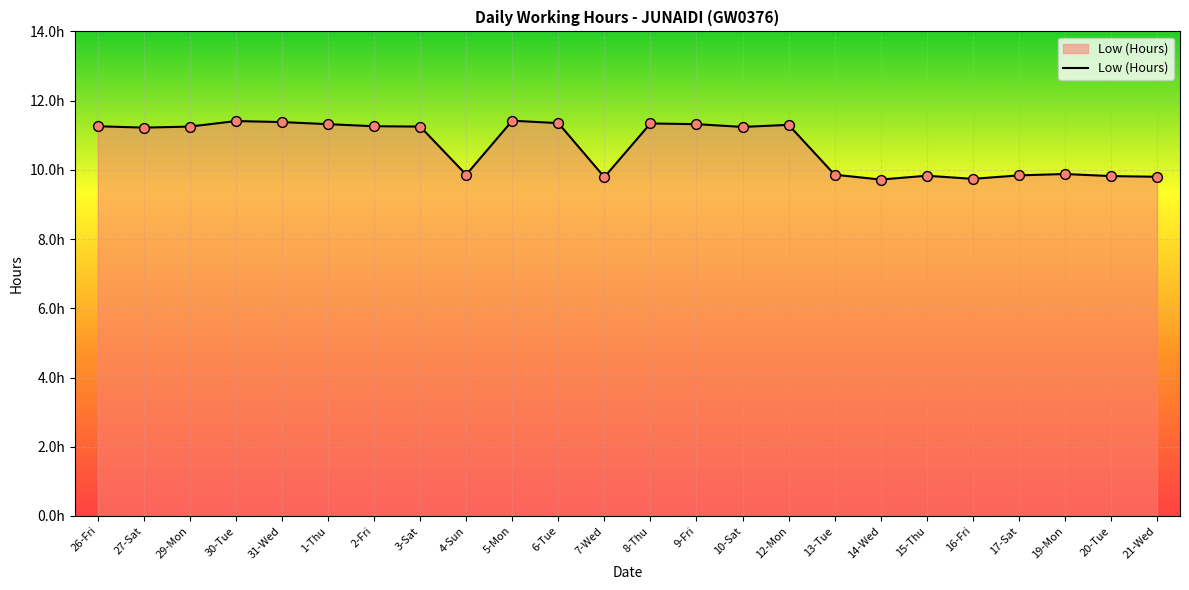

What is the change in value from 31-Wed to 16-Fri?

-1.6